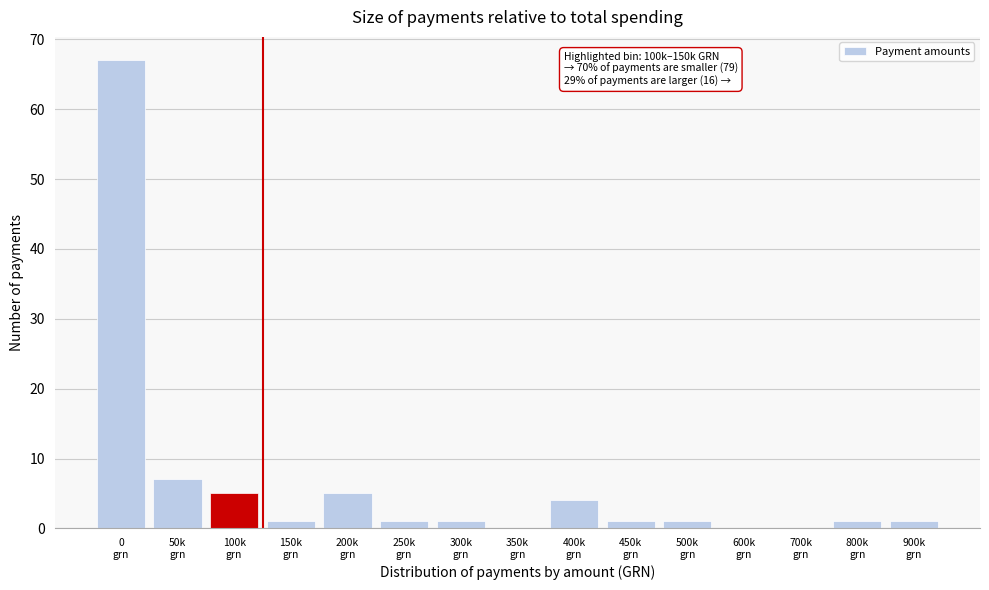

What is the greatest value displayed?

67